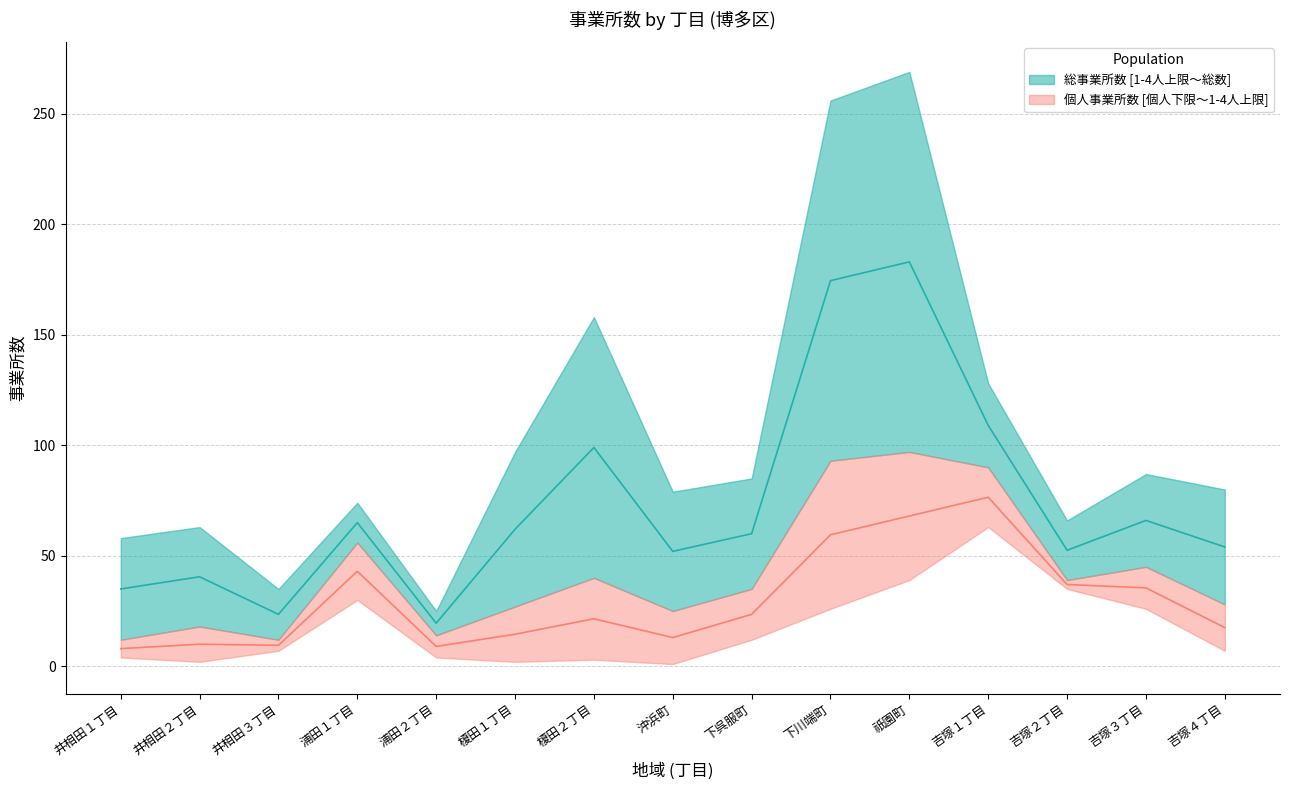

Which series has the widest spread of values?

総事業所数 (upper)